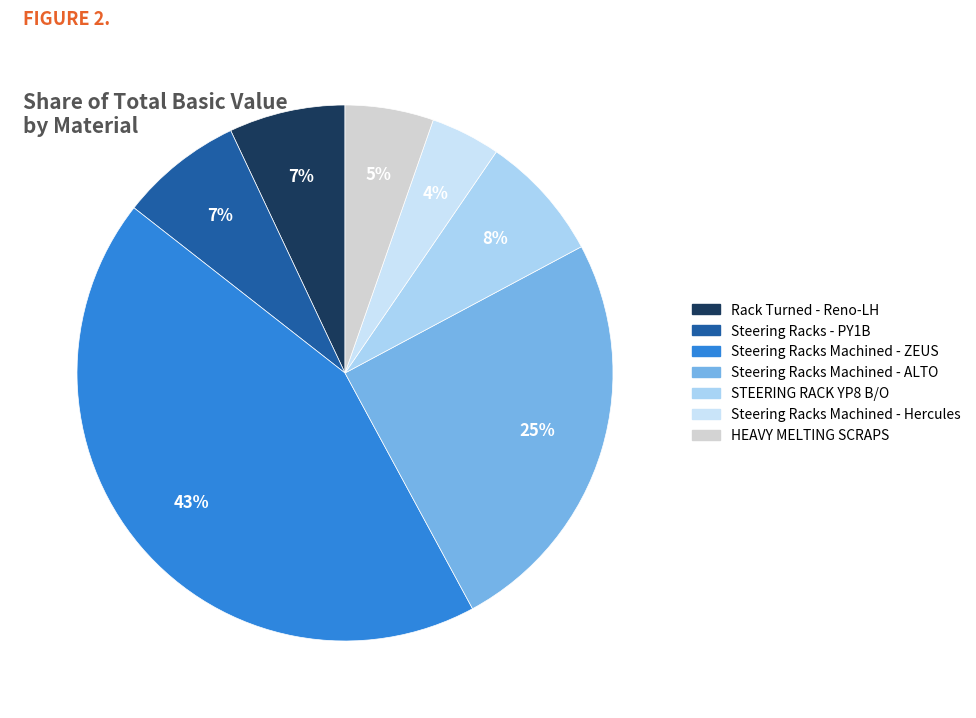

Does any single category account for the majority?

No